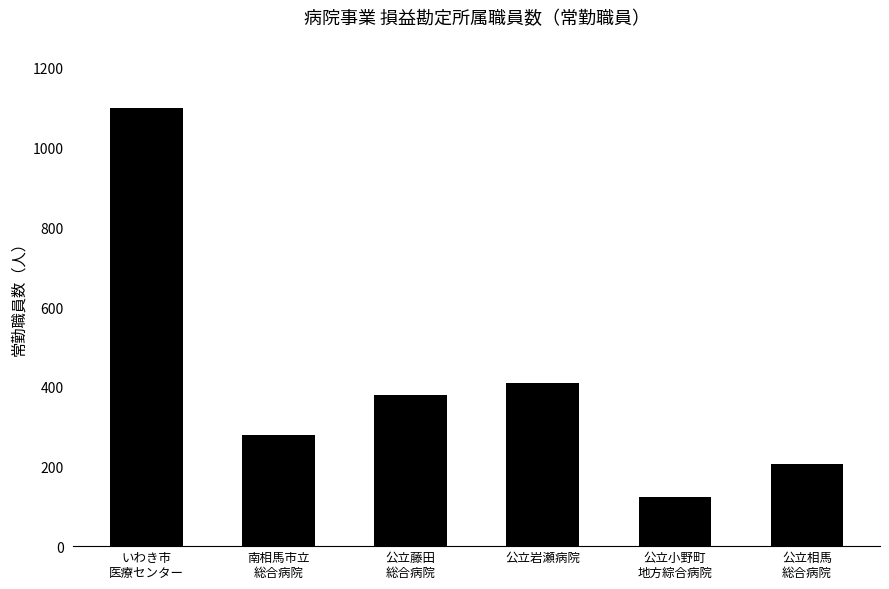

Which label corresponds to the largest value in the chart?

いわき市
医療センター